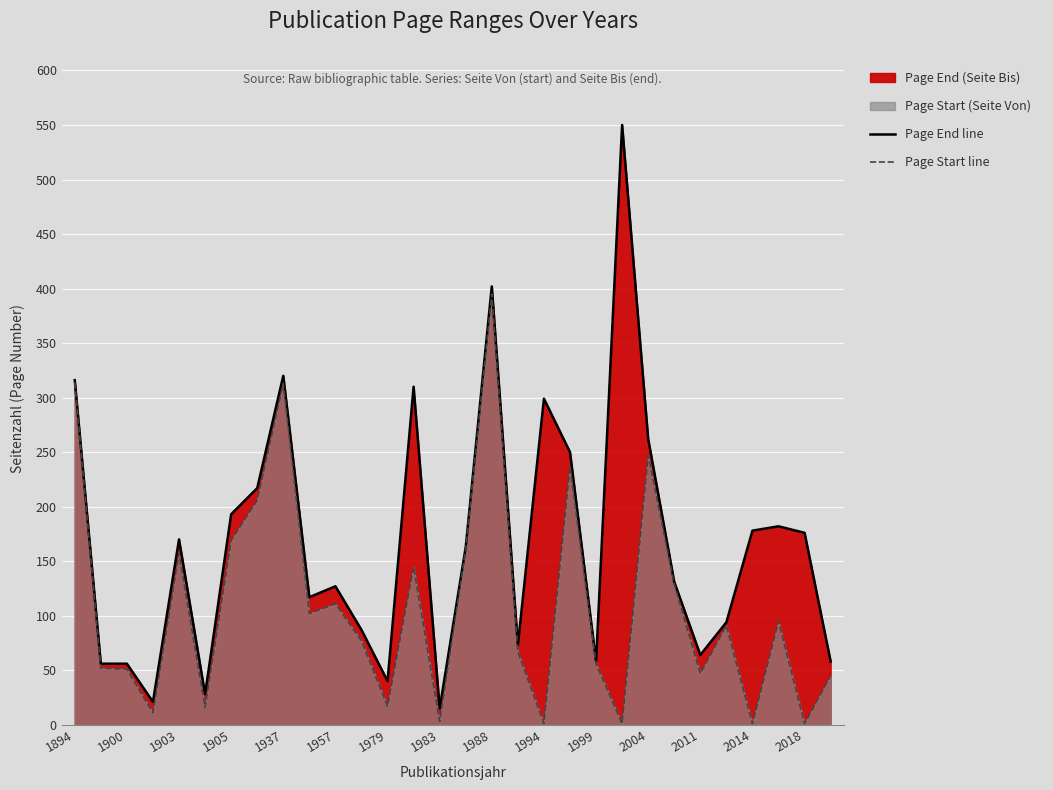

What position from the right is 1894?

30